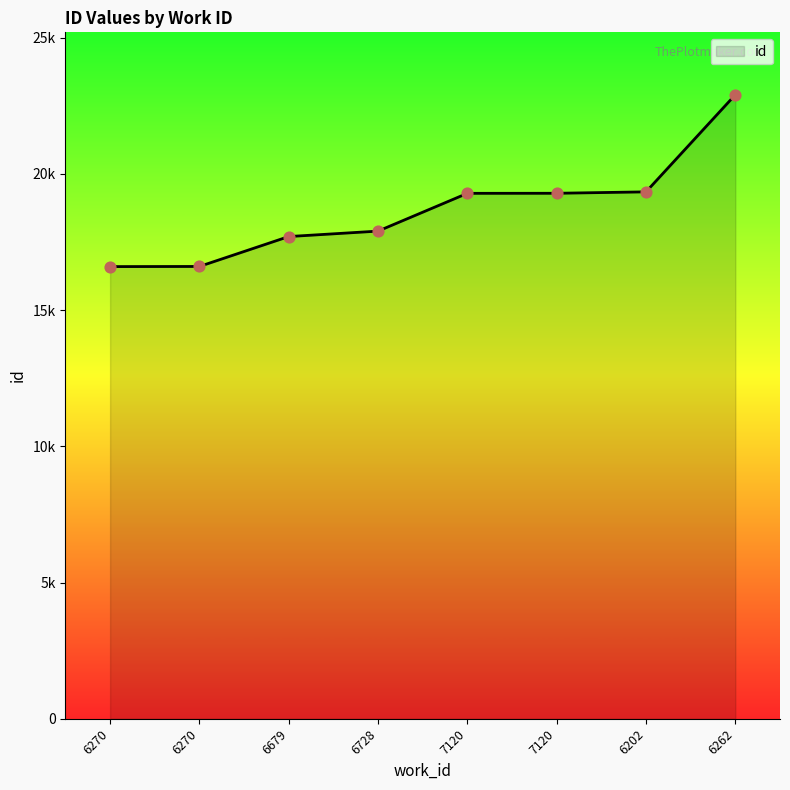

What is the change in value from 7120 to 6202?

+52